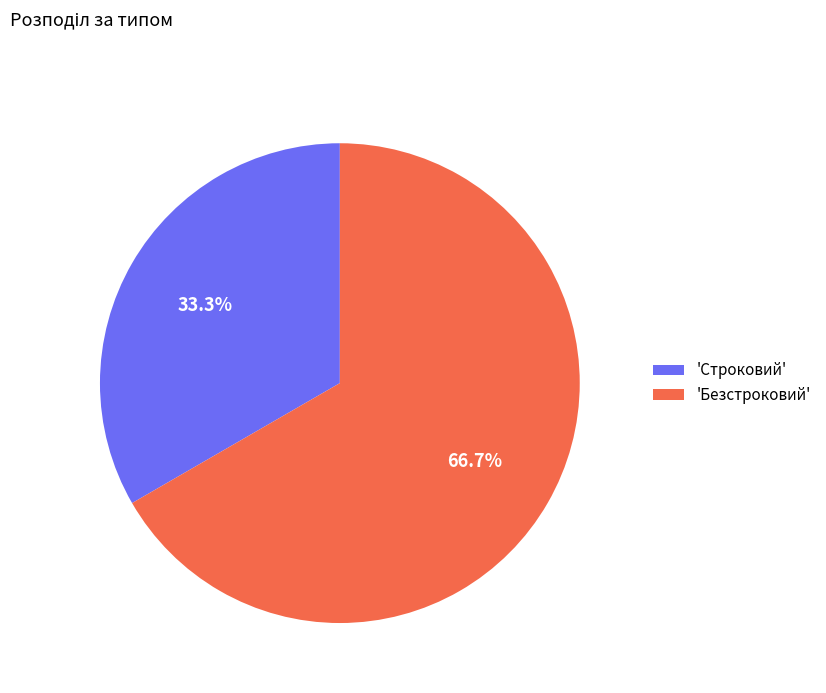

What percentage is NOT represented by 'Безстроковий'?

33.3%